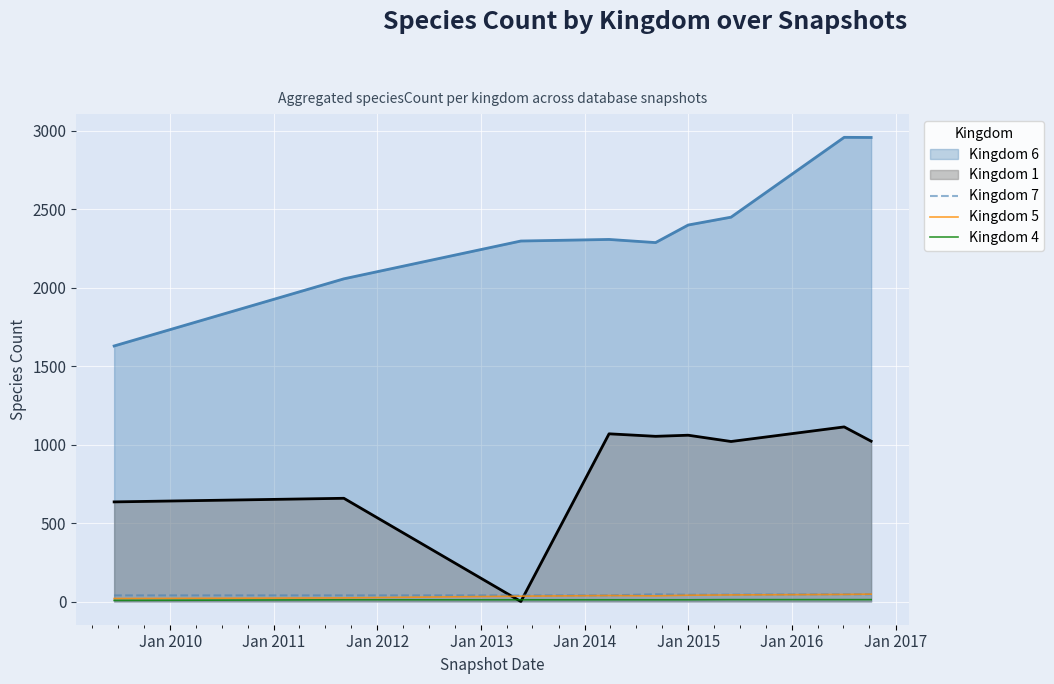

Which series has the largest total across all categories?

Kingdom 6